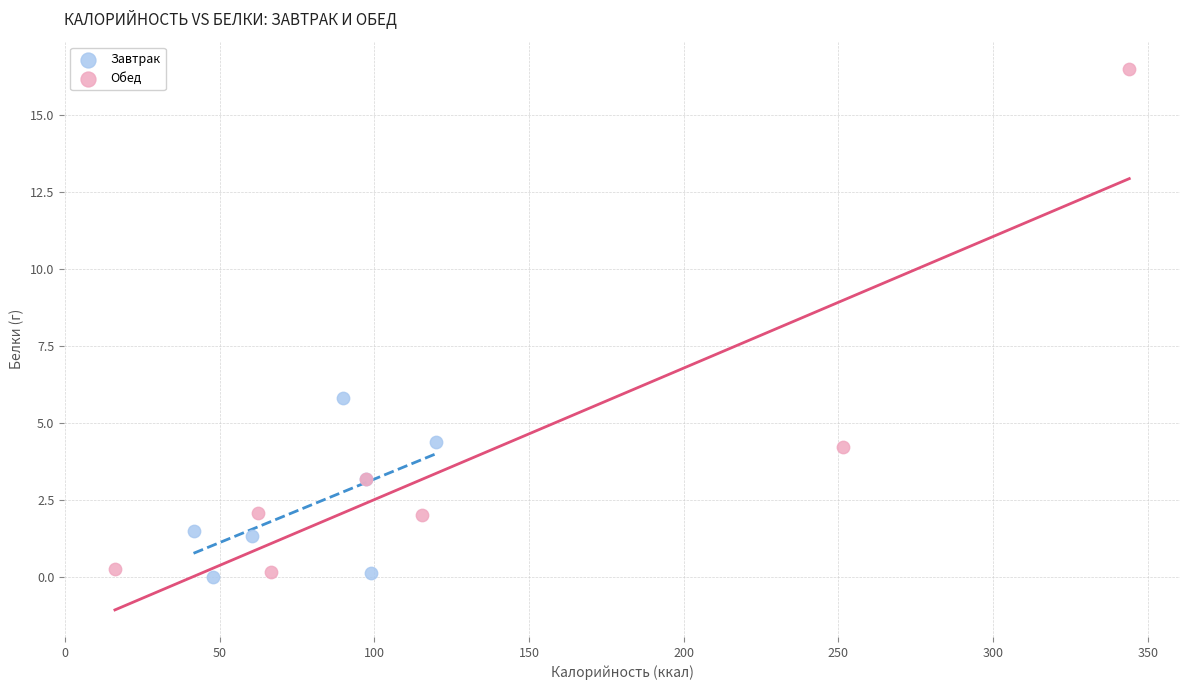

Which series has the largest Y range (max minus min)?

Обед